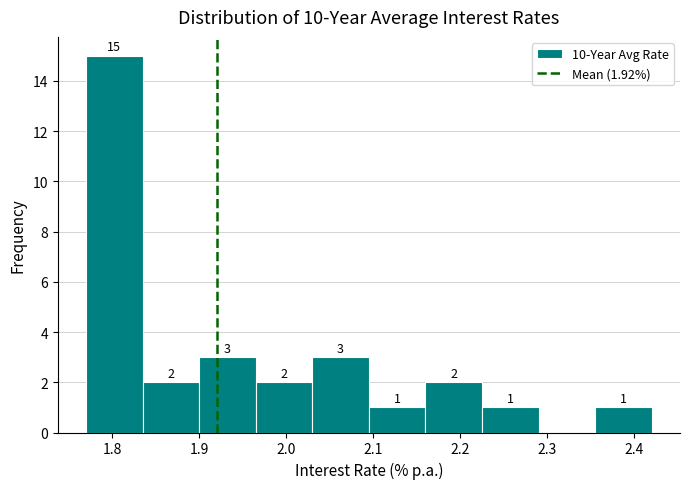

Which range on the x-axis has the tallest bar?

1.770 to 1.835